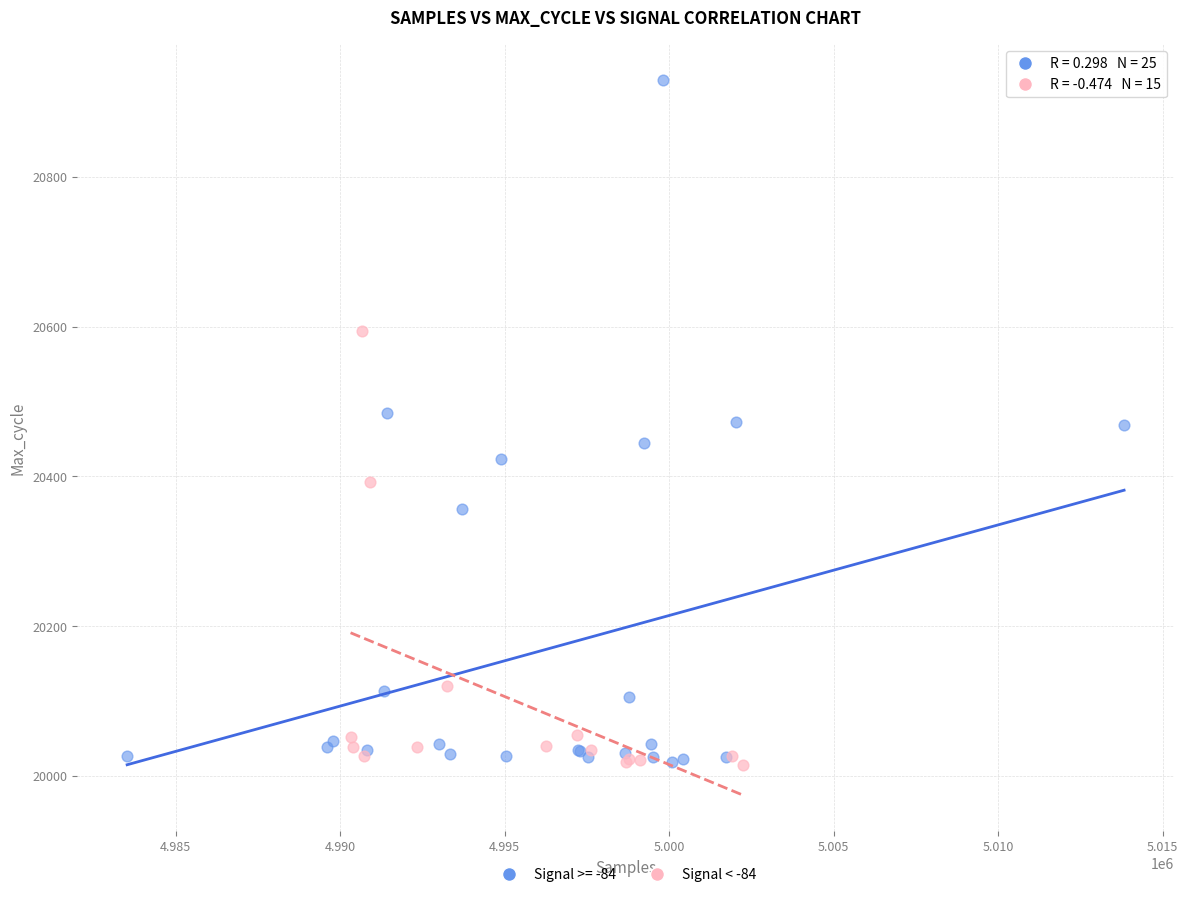

Which series has the largest Y range (max minus min)?

Signal >= -84